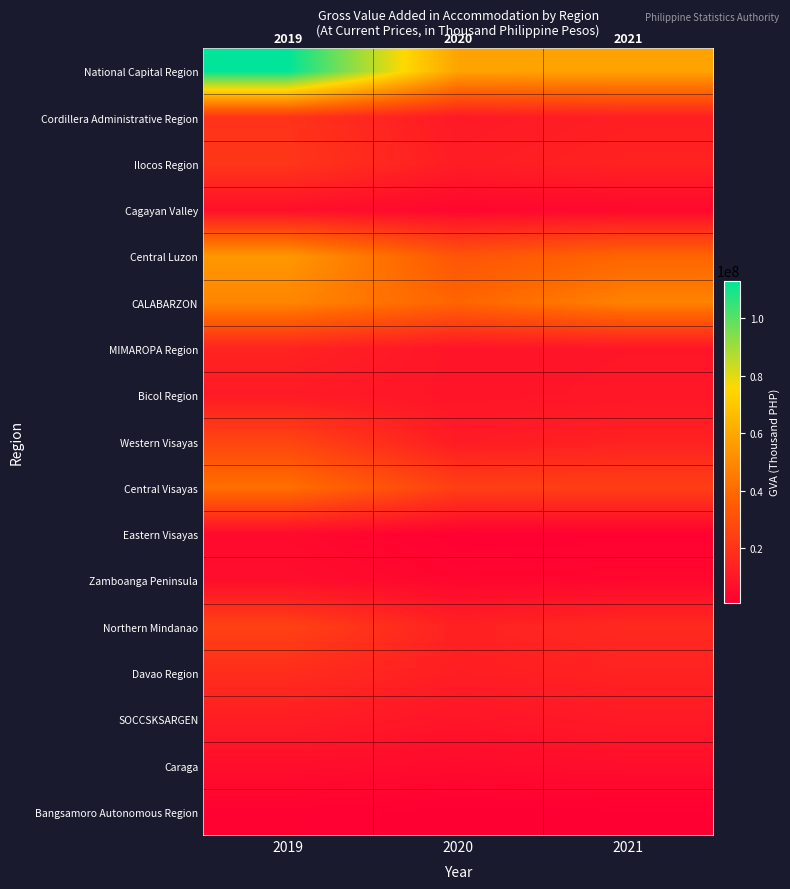

At which category is the sum across all series the highest?

2019